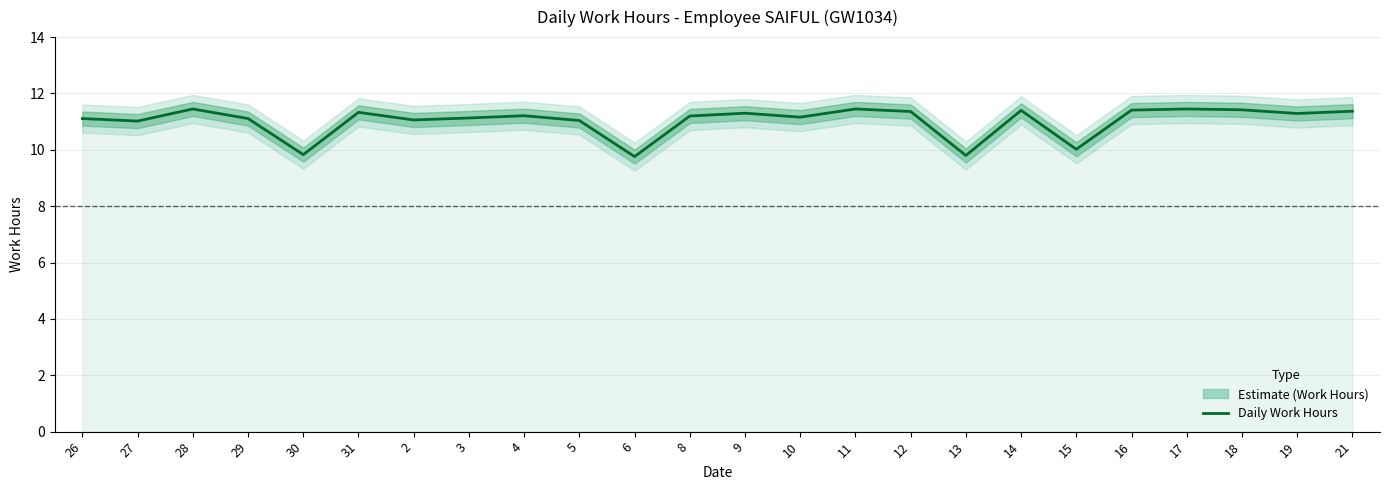

The chart shows a value of 17.2 at 2. True or false?

False